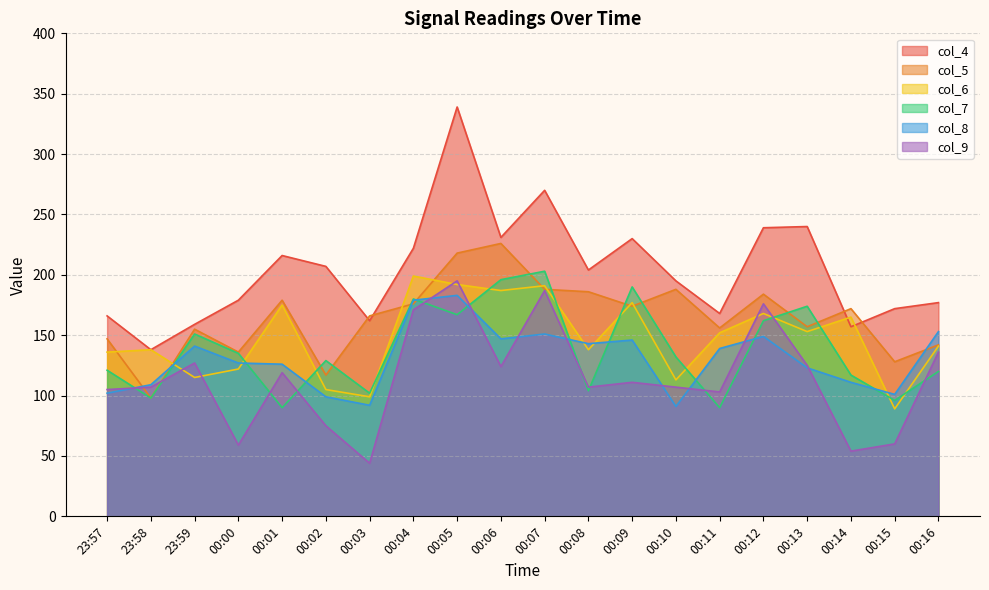

Read the col_9 value at 23:59, to the nearest 10.

130